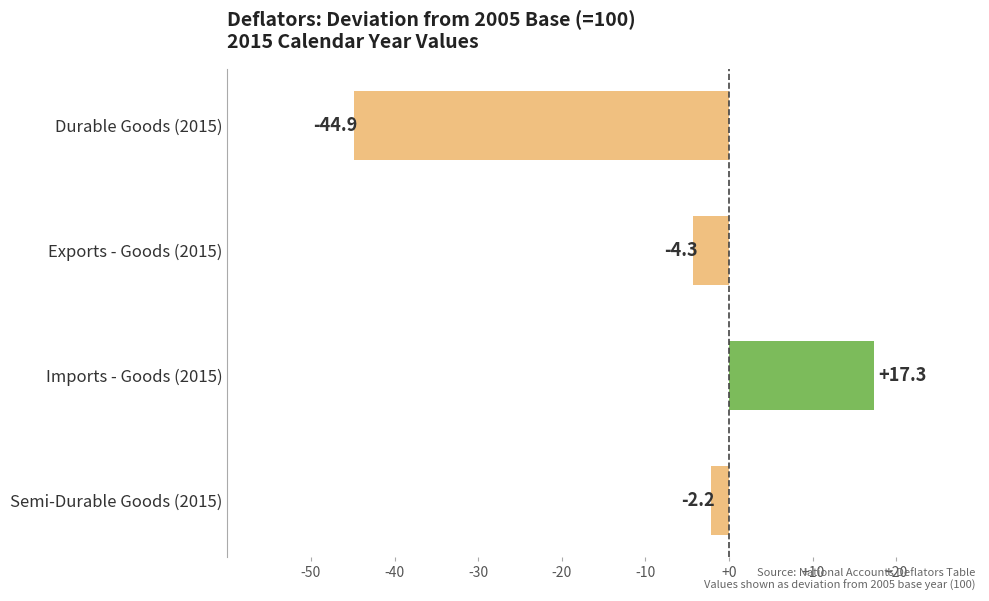

How many categories are shown in the chart?

4